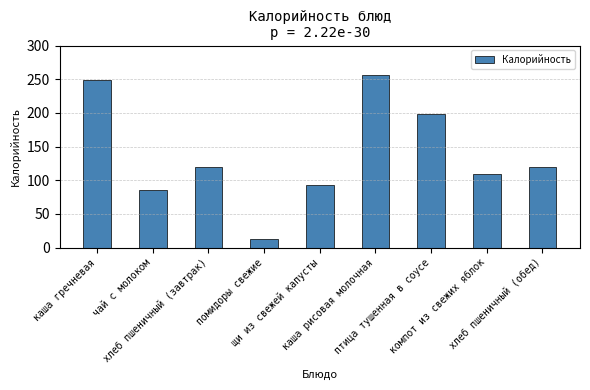

What is the average value?

137.9